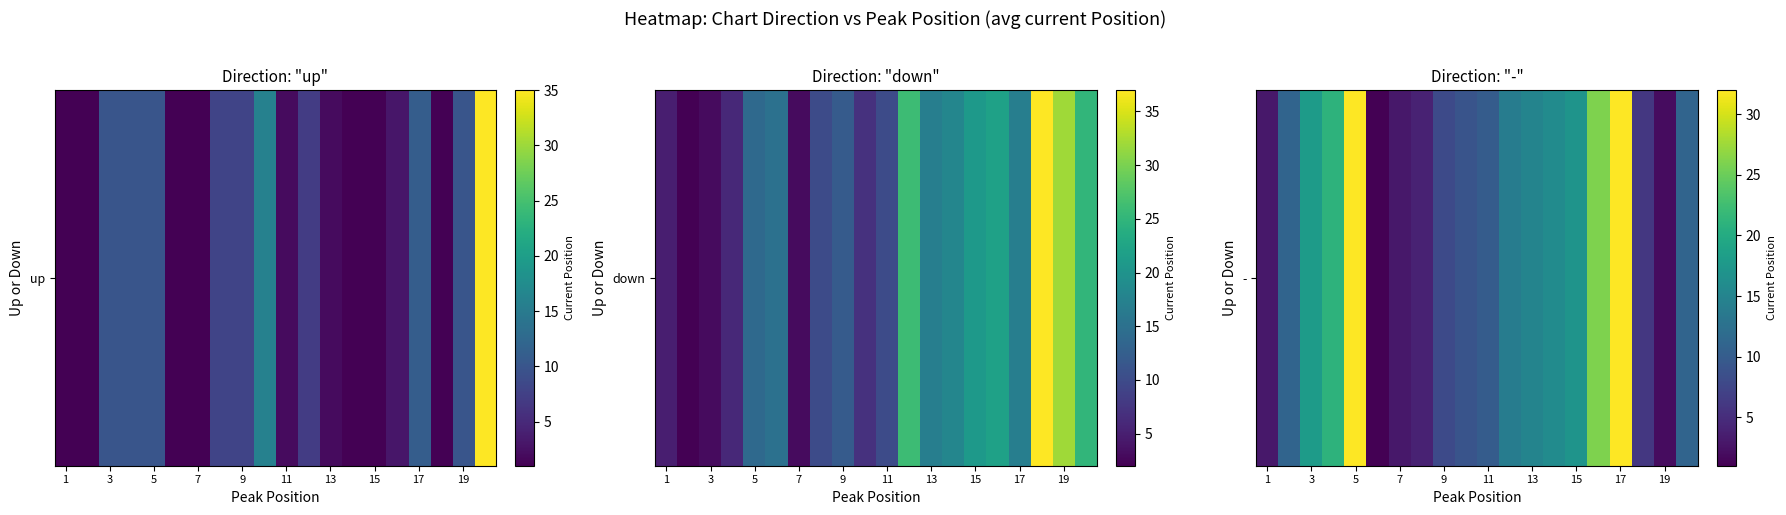

How many values are below 11?

9